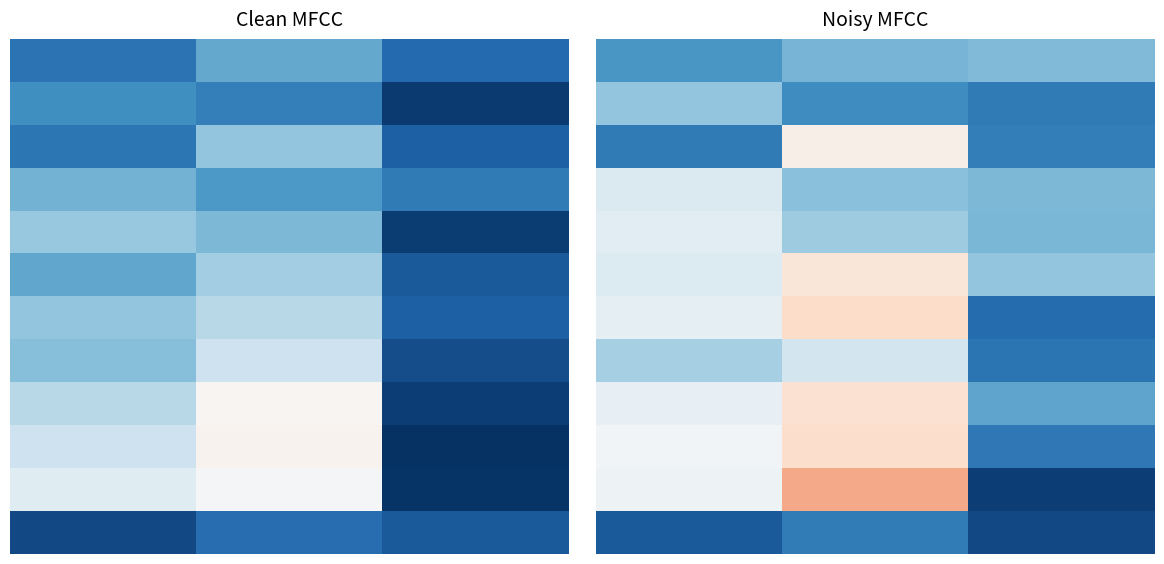

At which category is the sum across all series the highest?

1